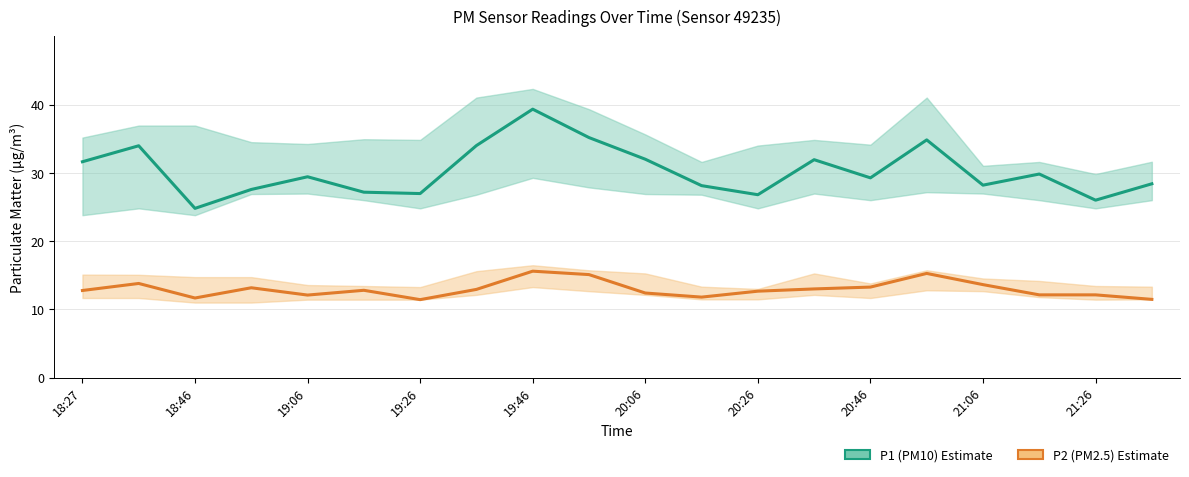

Does the chart have visible grid lines?

Yes